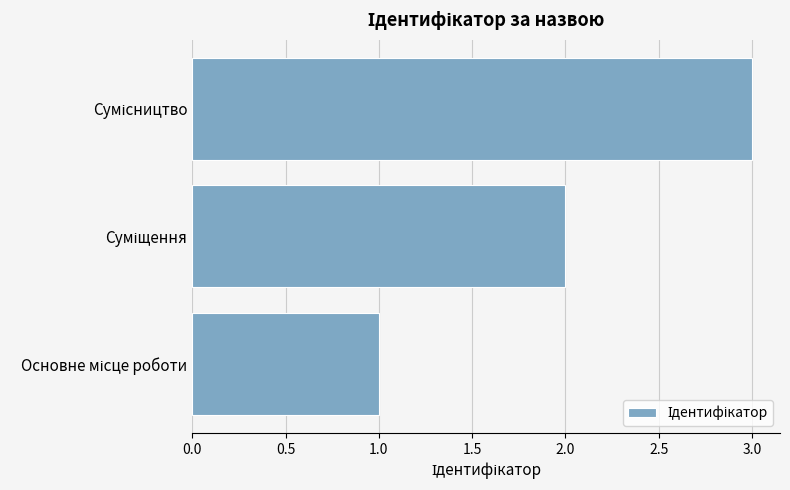

What is the greatest value displayed?

3